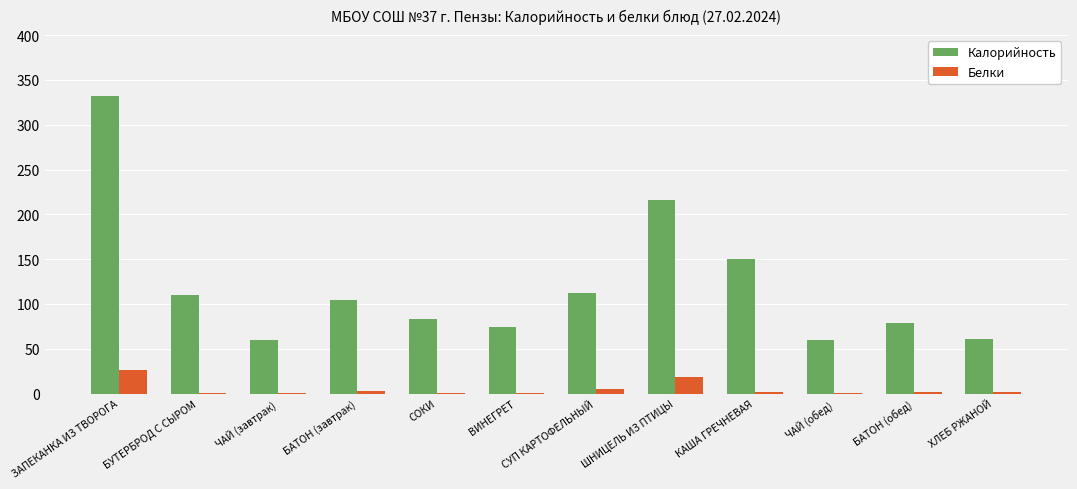

What is the sum of all Белки values?

63.2